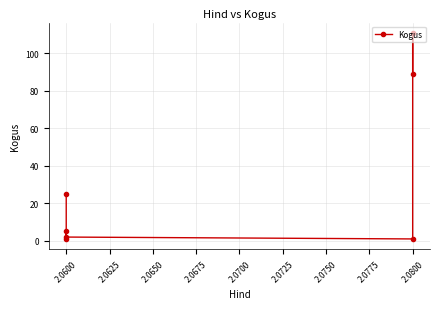

The value at 2.0600 is 3. True or false?

False